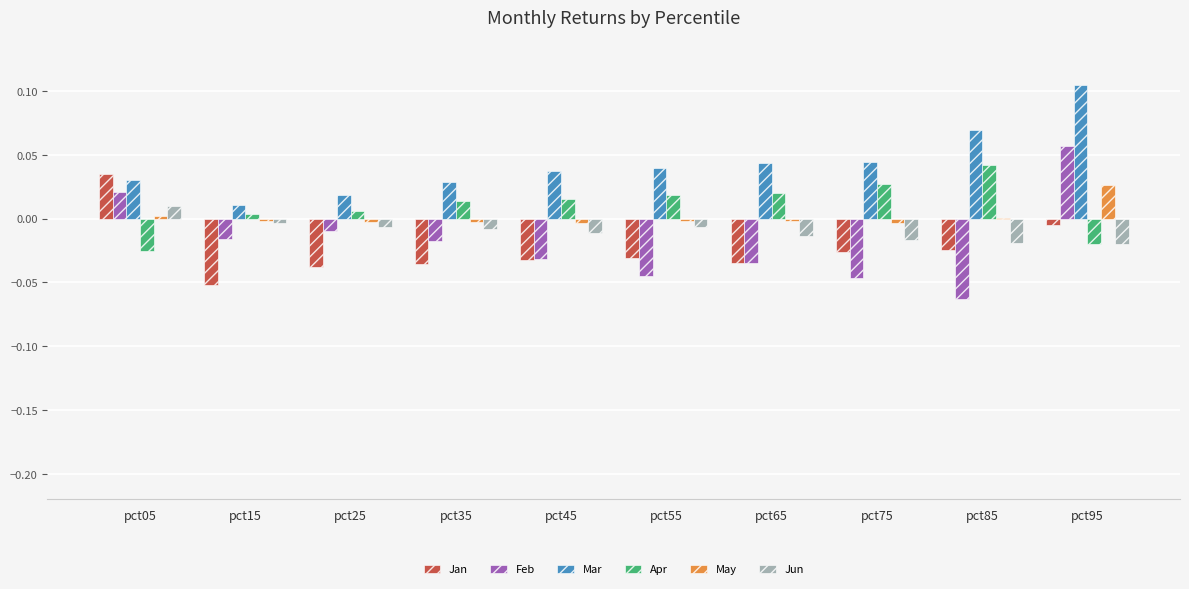

The Apr series shows -0.0 at pct05. True or false?

True